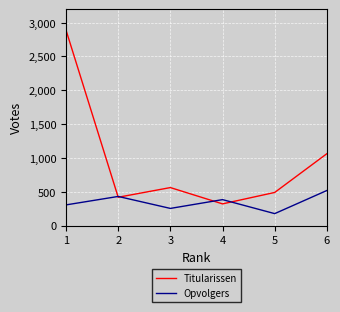

What is the minimum value for Titularissen?

320